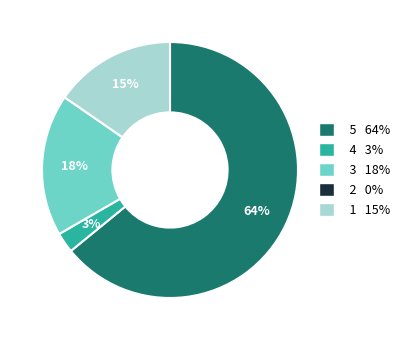

What percentage is the 5 slice, to the nearest percent?

64%